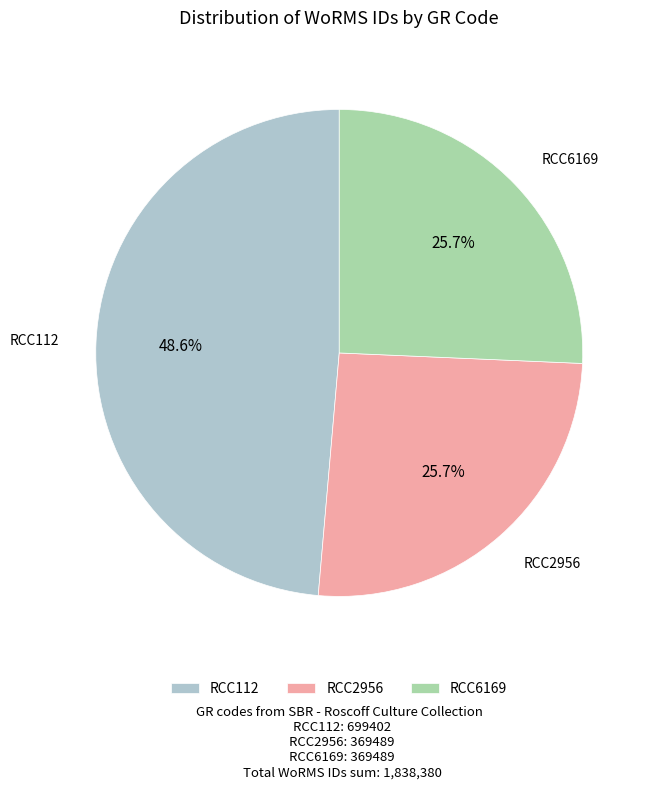

To the nearest percent, what is the combined percentage of RCC6169 and RCC2956?

51%